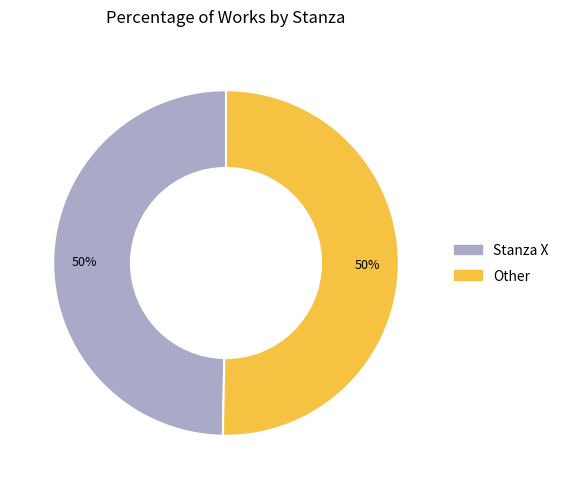

How many slices are in this pie chart?

2